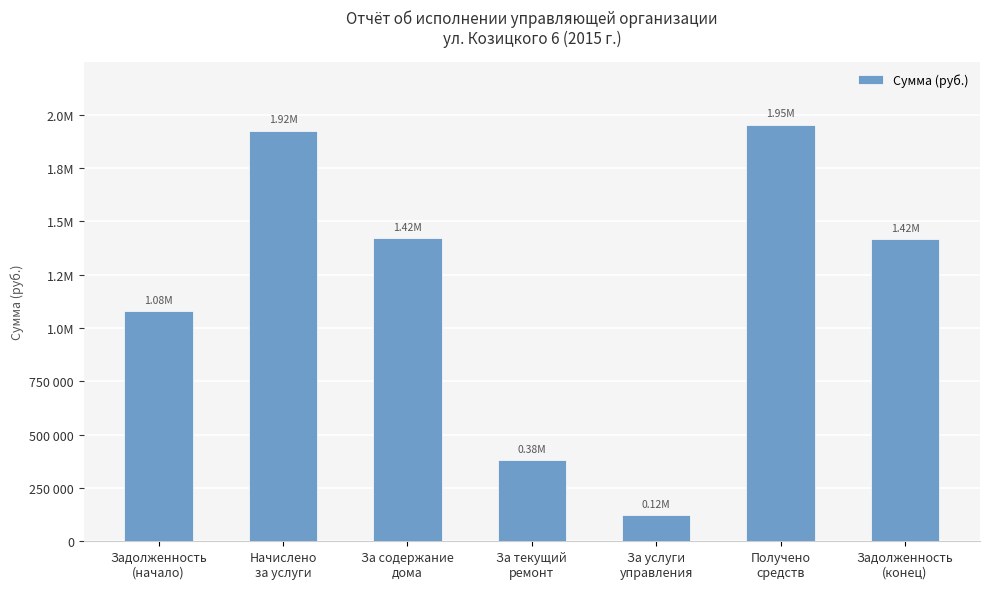

Where does the data first go above 1415726?

Начислено
за услуги